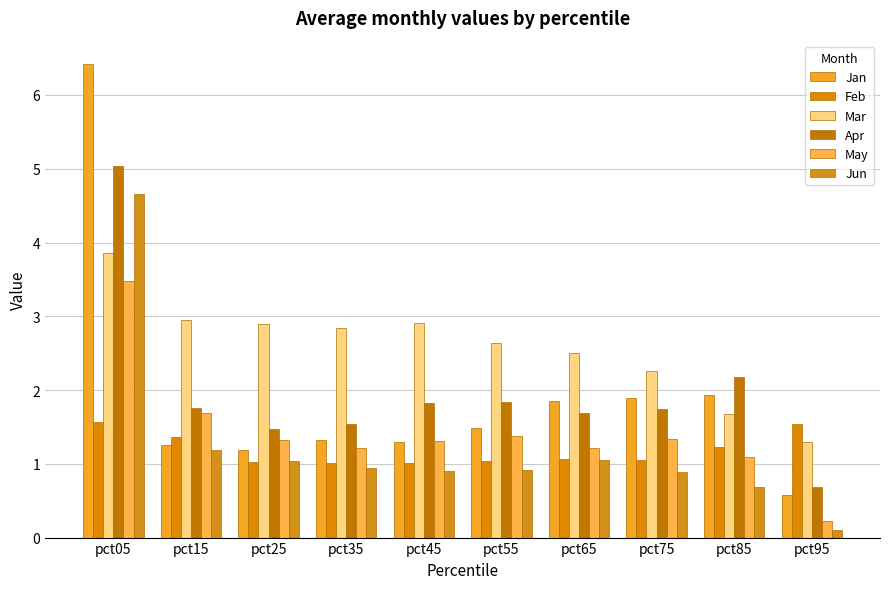

What is the value of the May bar at the 6th from the left?

1.4